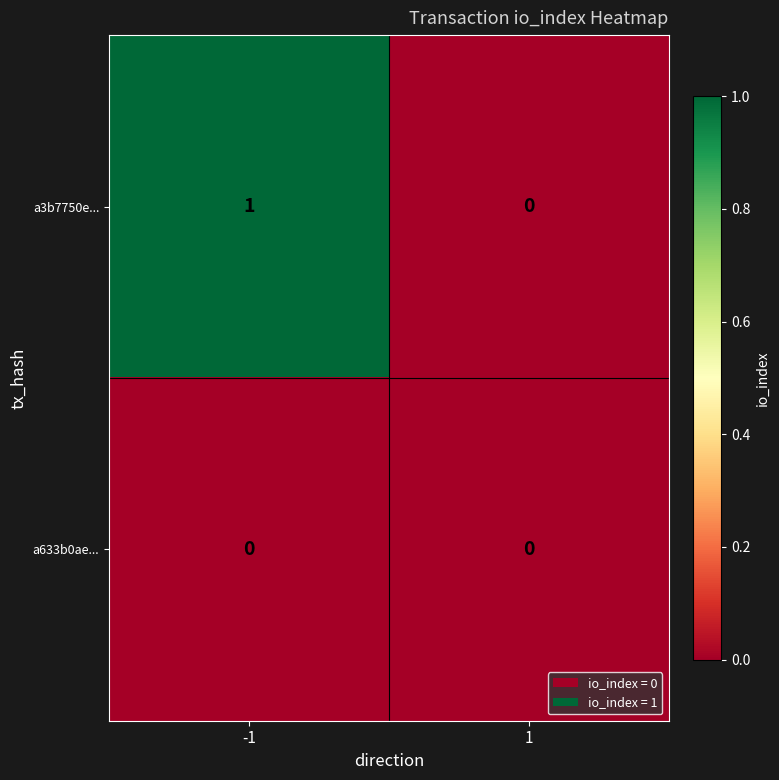

Reading right to left, list all the values displayed in this chart.

a3b7750e...: 0	1
a633b0ae...: 0	0